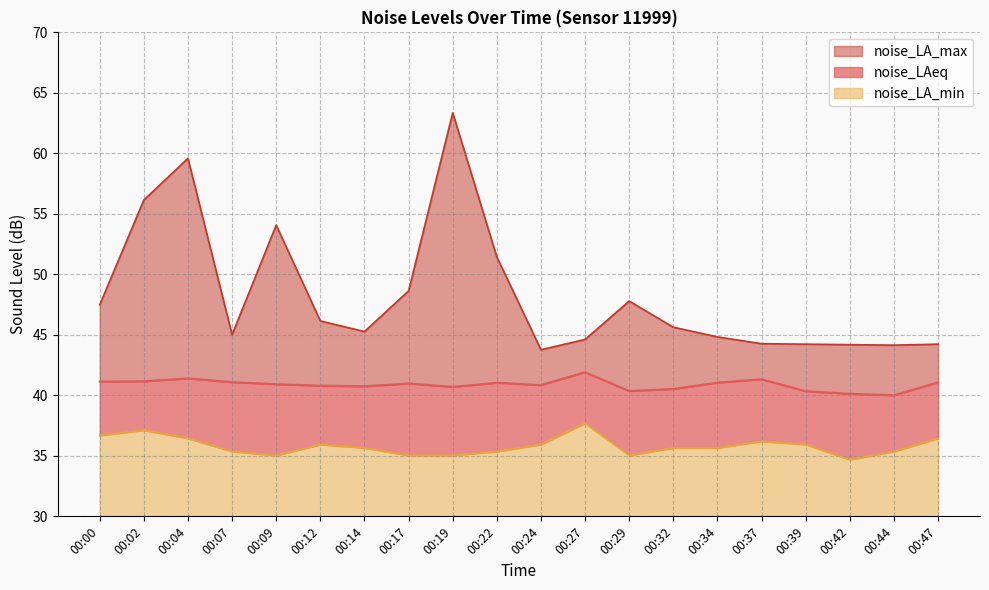

Which has a higher value, 00:22 or 00:00?

00:00